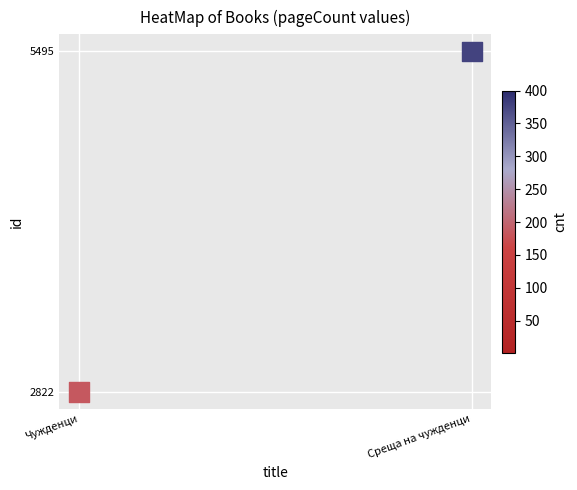

What is the range of X values (max minus min)?

2673